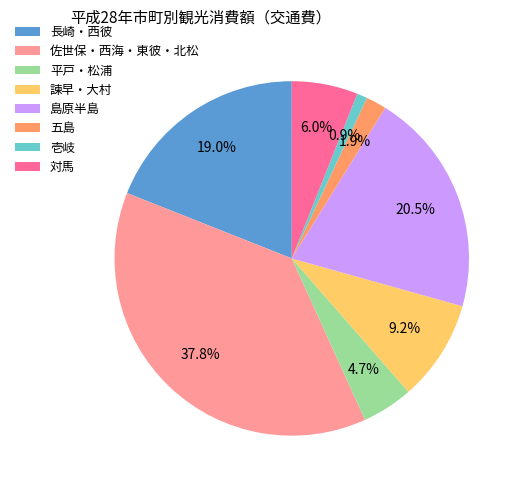

What portion of the pie excludes 対馬?

94.0%